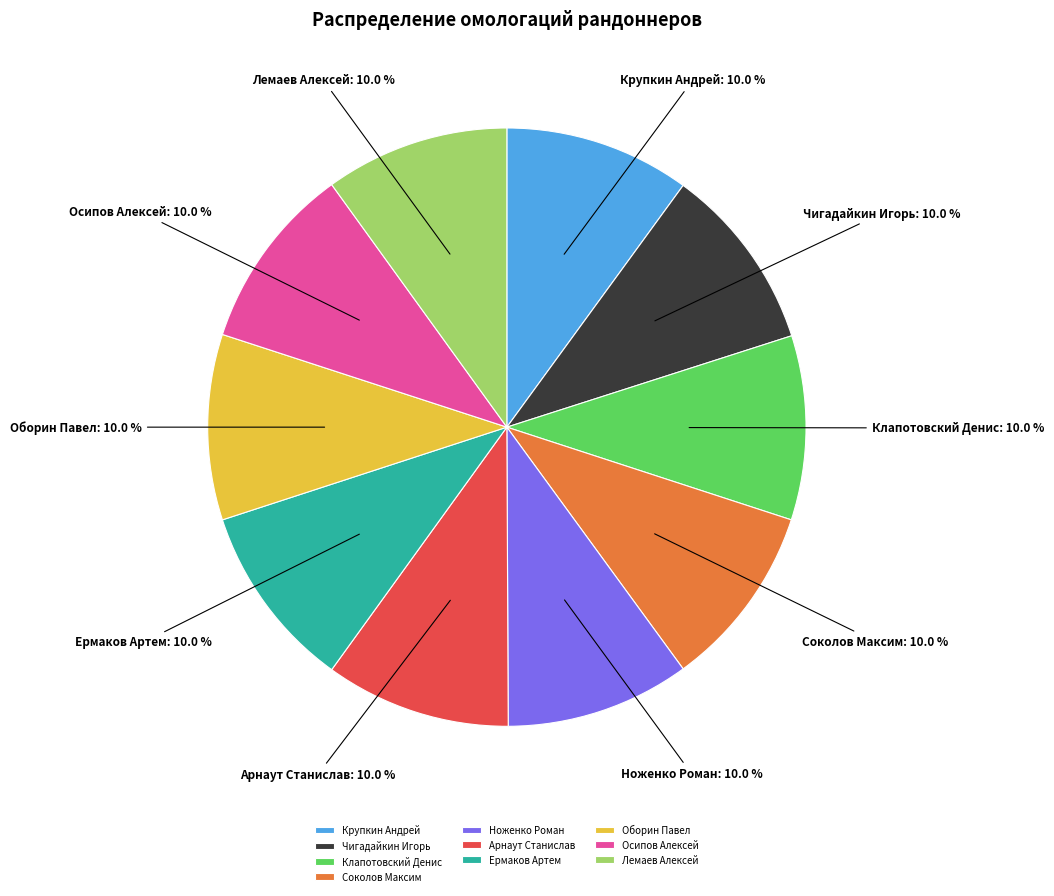

Is the sum of Чигадайкин Игорь and Ермаков Артем greater than half?

No